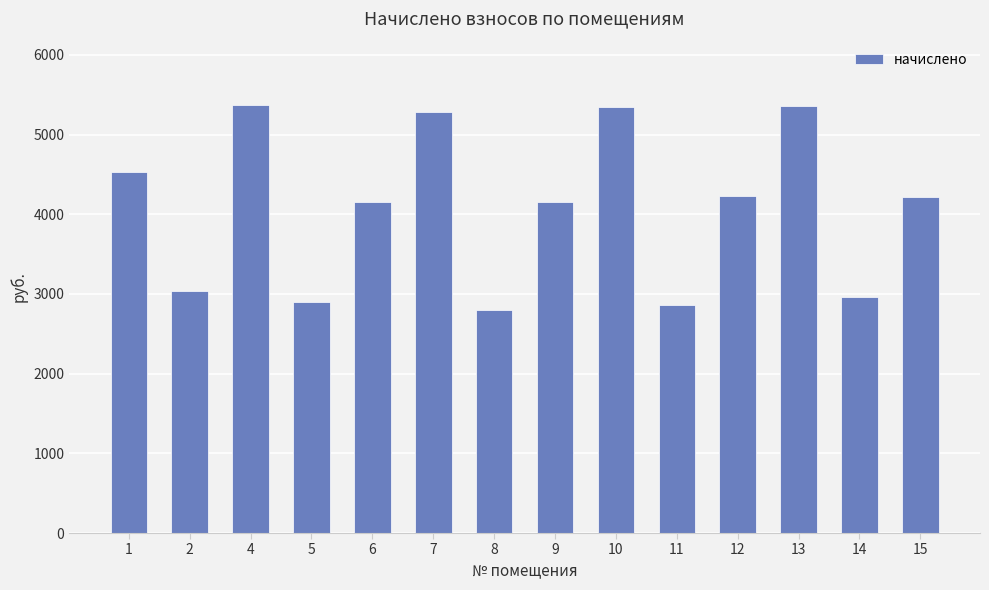

Approximately how many times larger is the value at 7 compared to 5?

1.8